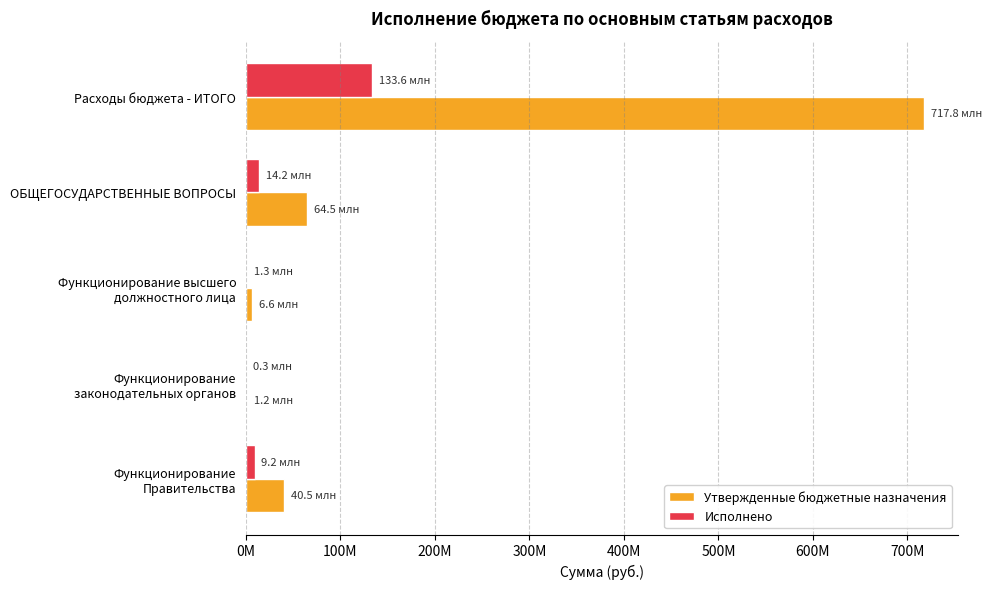

At which category does the chart reach its peak across all series?

Расходы бюджета - ИТОГО